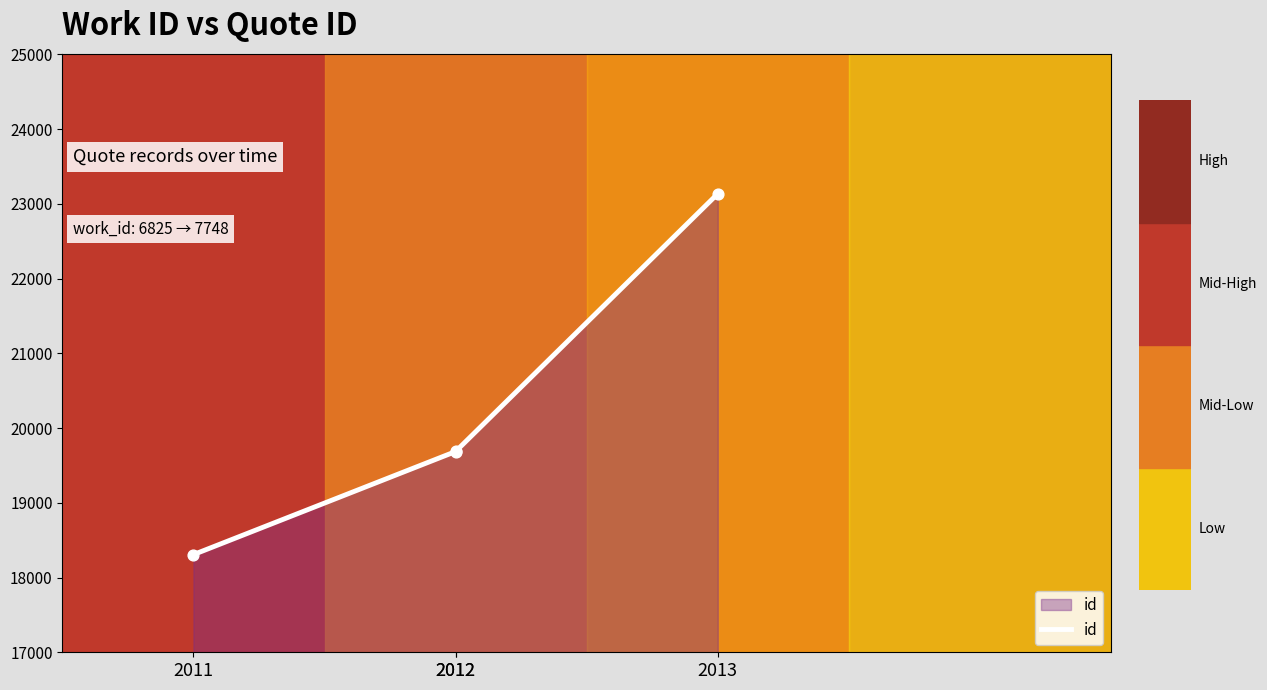

Approximately how many times larger is the value at 2013 compared to 2012?

1.2